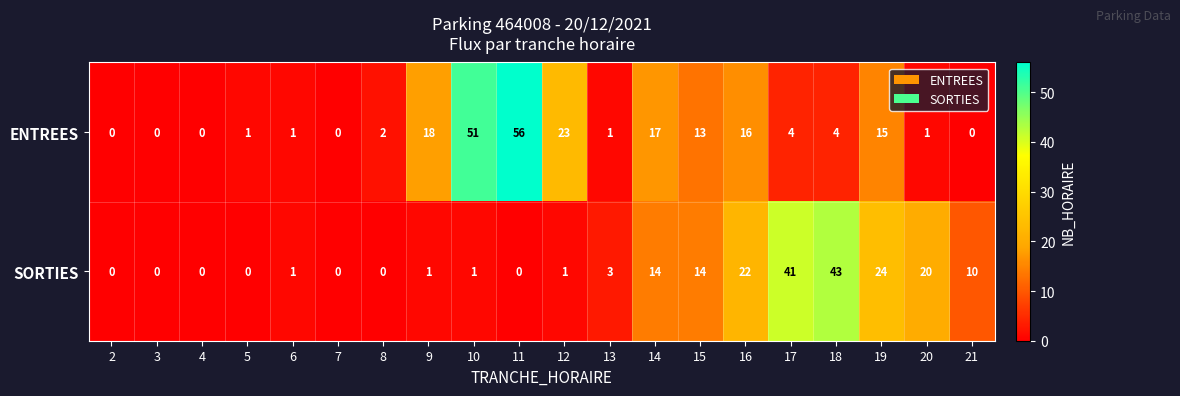

True or false: ENTREES has a value of 0 at 21.

True